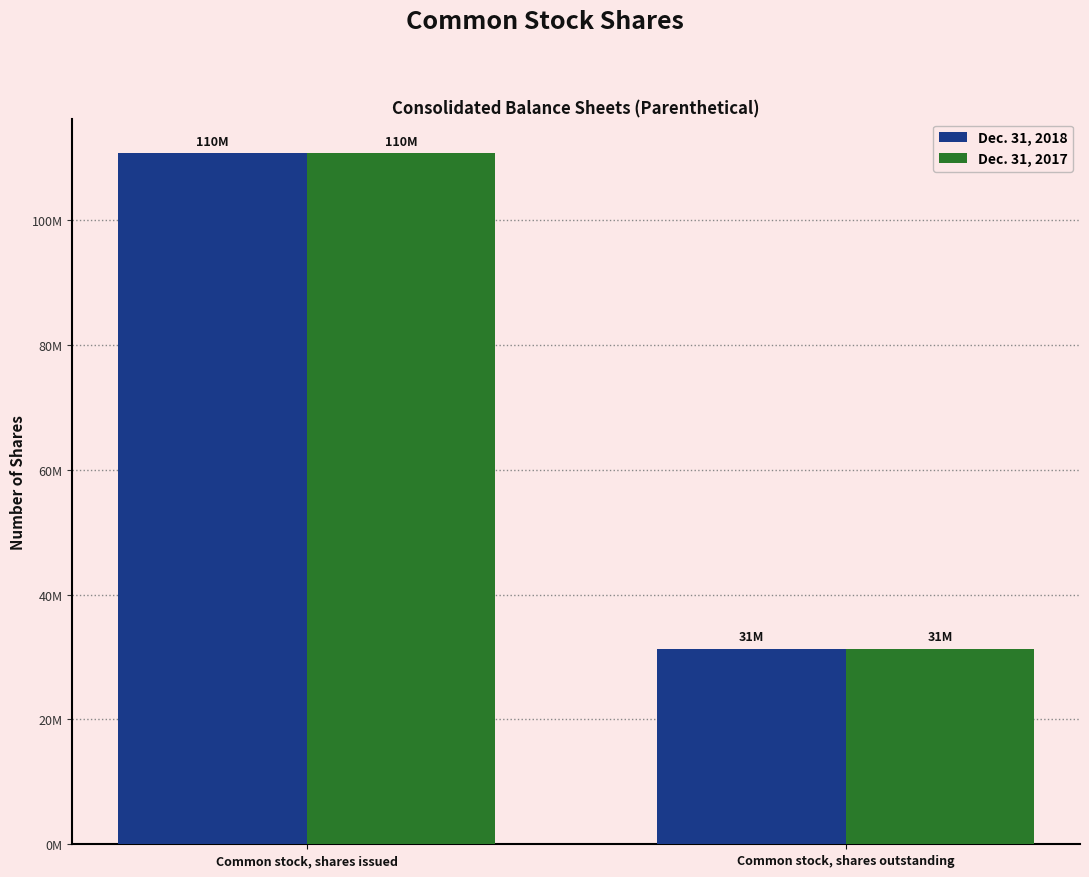

What are all the series names shown in the legend?

Dec. 31, 2018, Dec. 31, 2017